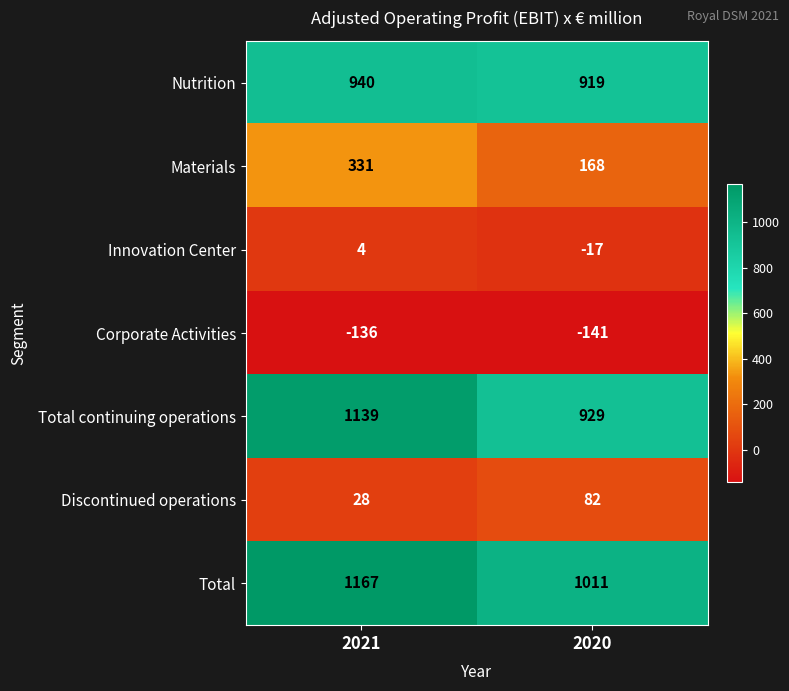

Is it true that Total continuing operations equals 1619 at 2021?

False